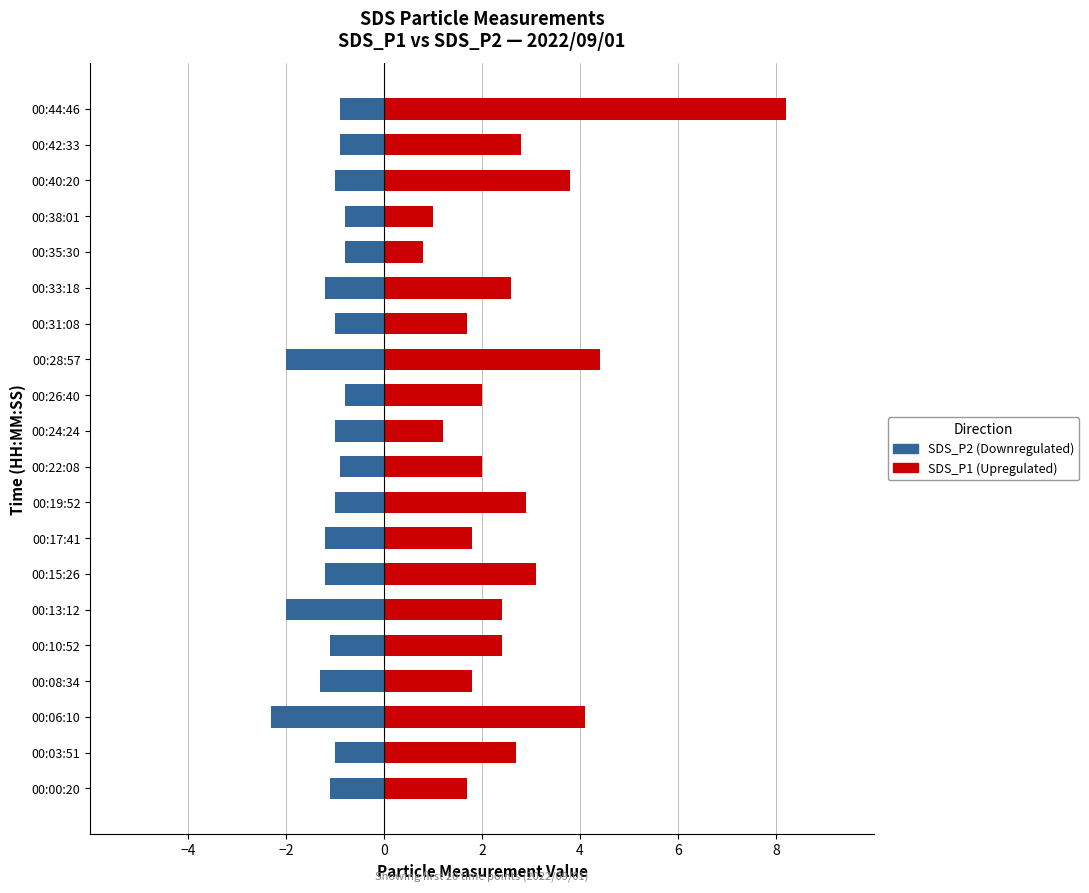

Is the value of SDS_P1 (higher) at 00:44:46 greater than the value of SDS_P2 (lower) at 00:06:10?

Yes